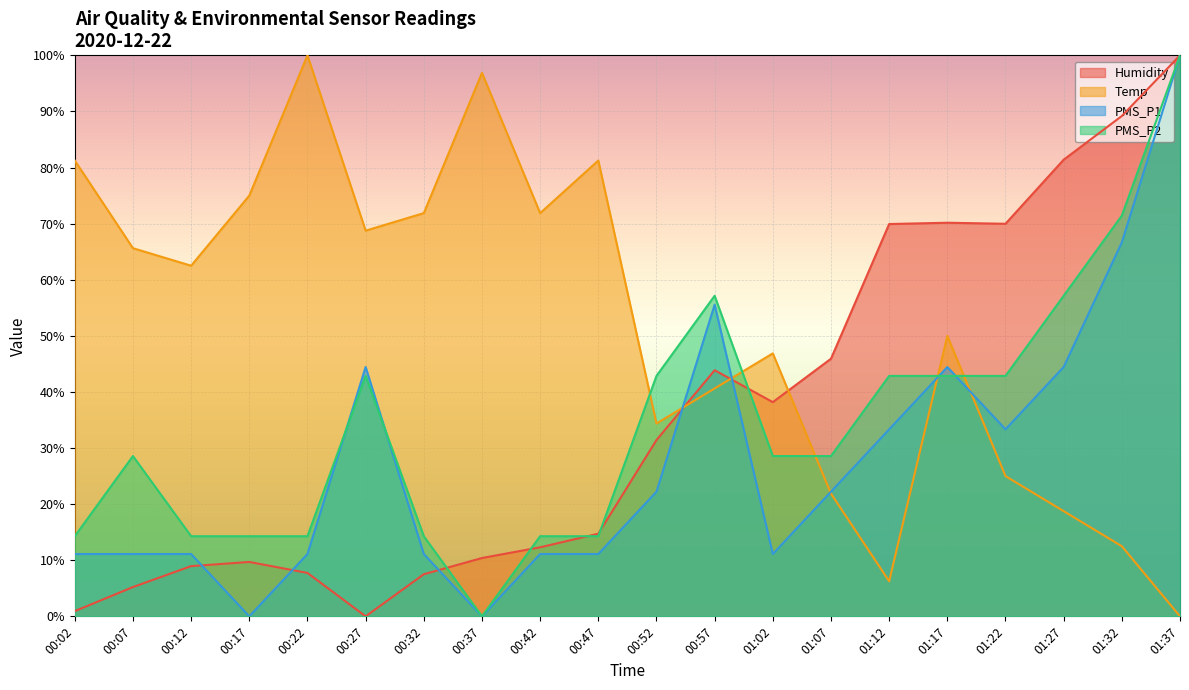

What is the label of the 9th point from the left?

00:42